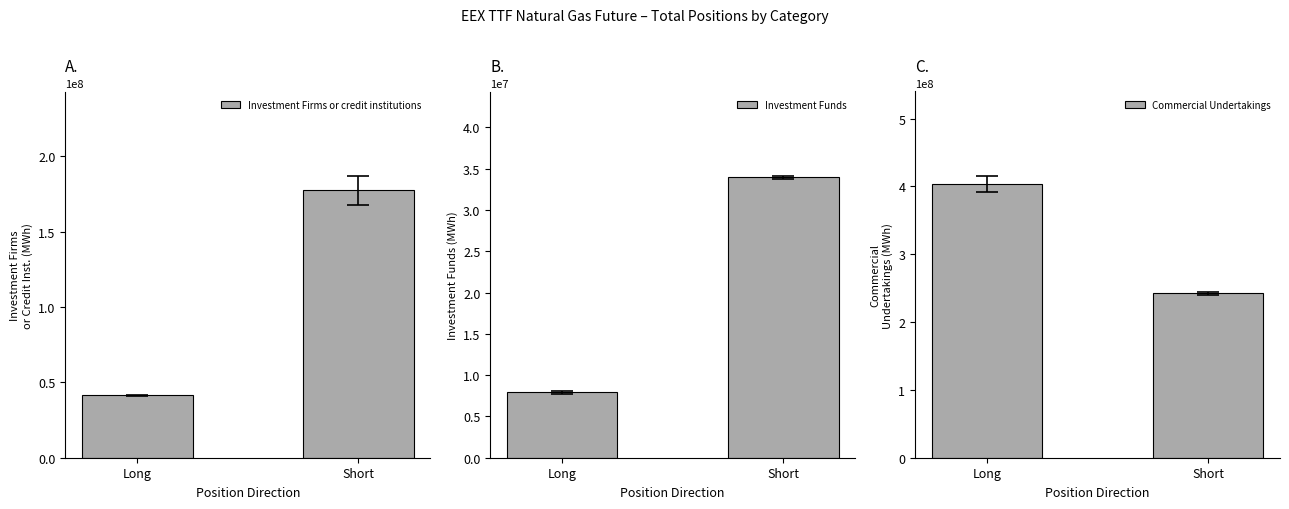

What is the maximum value shown in the chart?

403712961